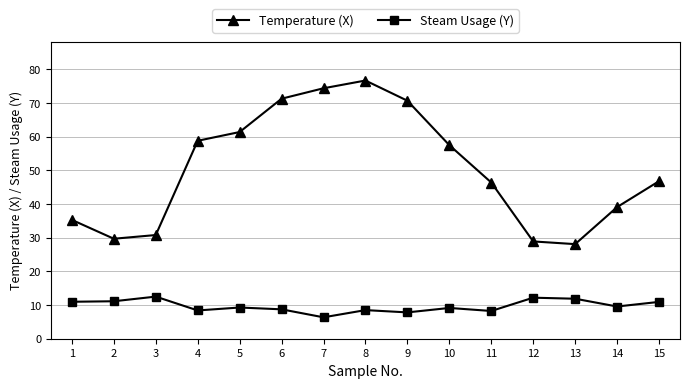

Is it true that Steam Usage (Y) equals 8.2 at 11?

True